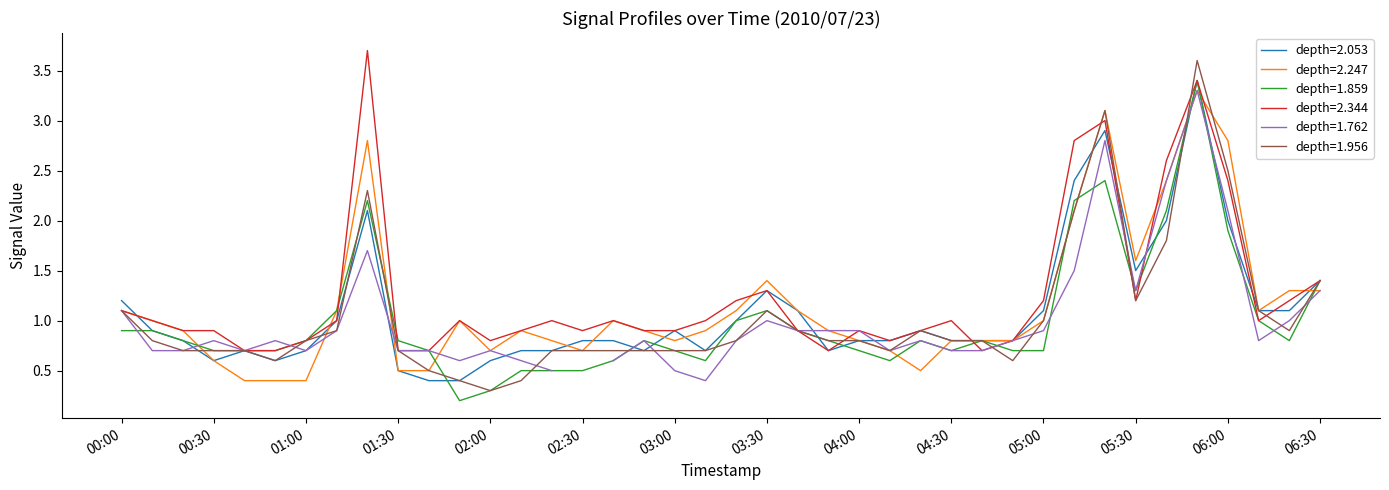

True or false: depth=1.956 has a value of 0.7 at 00:00.

False